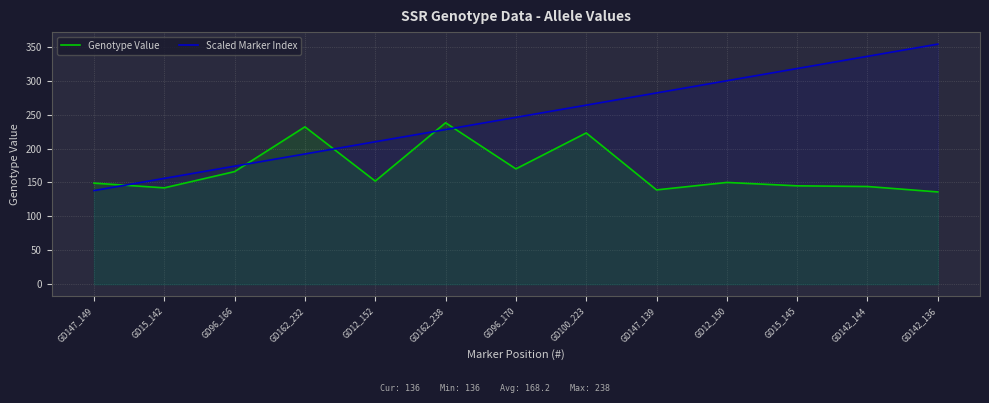

What is the approximate value of Scaled Marker Index at GD12_150, to the nearest 10?

300